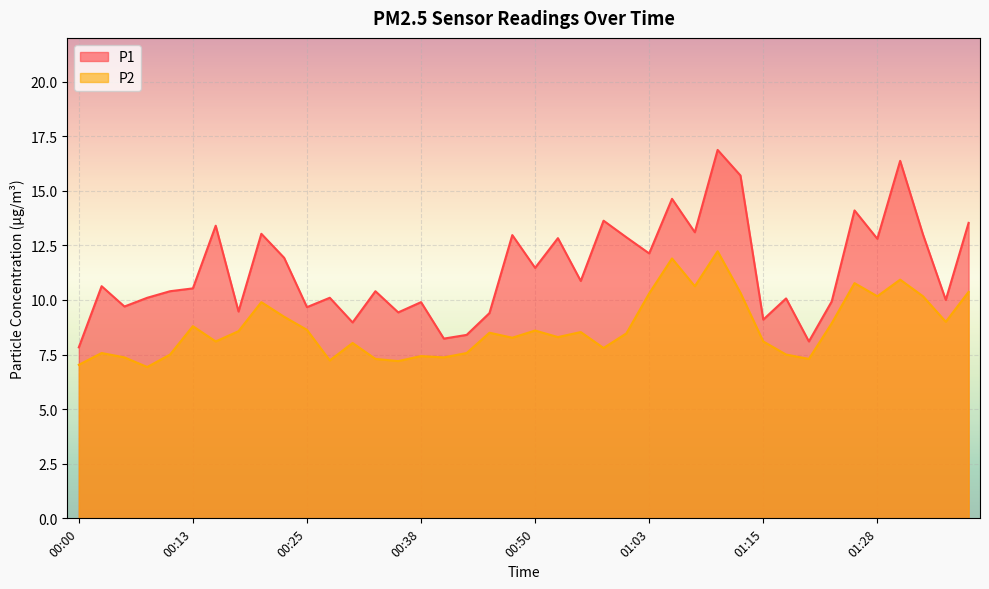

Rank the categories by P1 value from highest to lowest.

01:10, 01:30, 01:13, 01:05, 01:25, 00:58, 01:38, 00:15, 01:08, 00:20, 01:33, 00:48, 01:00, 00:53, 01:28, 01:03, 00:23, 00:50, 00:55, 00:03, 00:13, 00:10, 00:33, 00:08, 00:28, 01:18, 01:35, 01:23, 00:38, 00:05, 00:25, 00:18, 00:35, 00:45, 01:15, 00:30, 00:43, 00:40, 01:20, 00:00